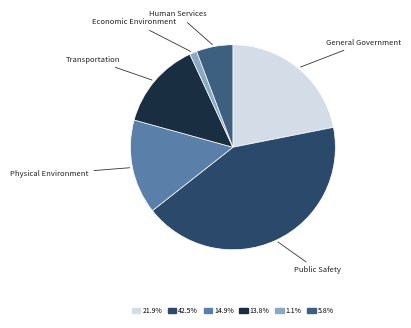

What is the largest slice in the pie chart?

Public Safety